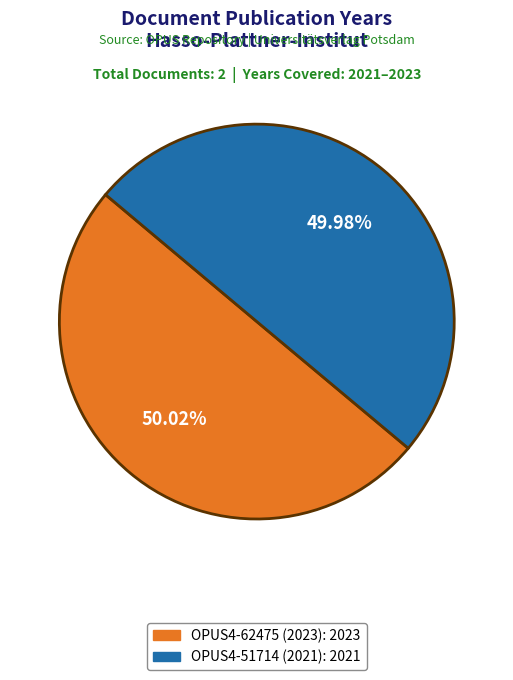

Does any single category account for the majority?

Yes